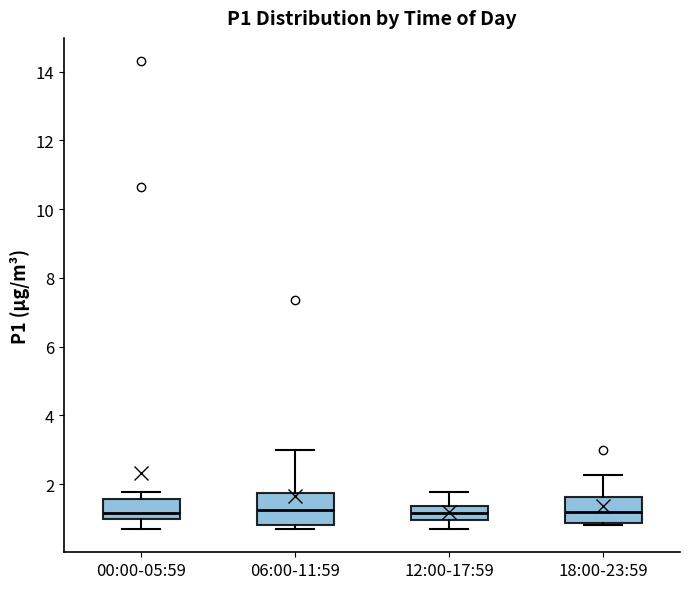

Reading left to right, transcribe this box plot: for each box, give where its median line is, the range the box spans, and where its two whiskers end, as read against the y-axis. The values are not printed on the chart, so give them approximately, as read against the axis.

00:00-05:59: median 1.2, box 1.0 to 1.6, whiskers 0.8 to 1.8
06:00-11:59: median 1.2, box 0.8 to 1.8, whiskers 0.8 (just below the box's lower edge) to 3.0
12:00-17:59: median 1.2, box 1.0 to 1.4, whiskers 0.8 to 1.8
18:00-23:59: median 1.2, box 0.8 to 1.6, whiskers 0.8 to 2.2